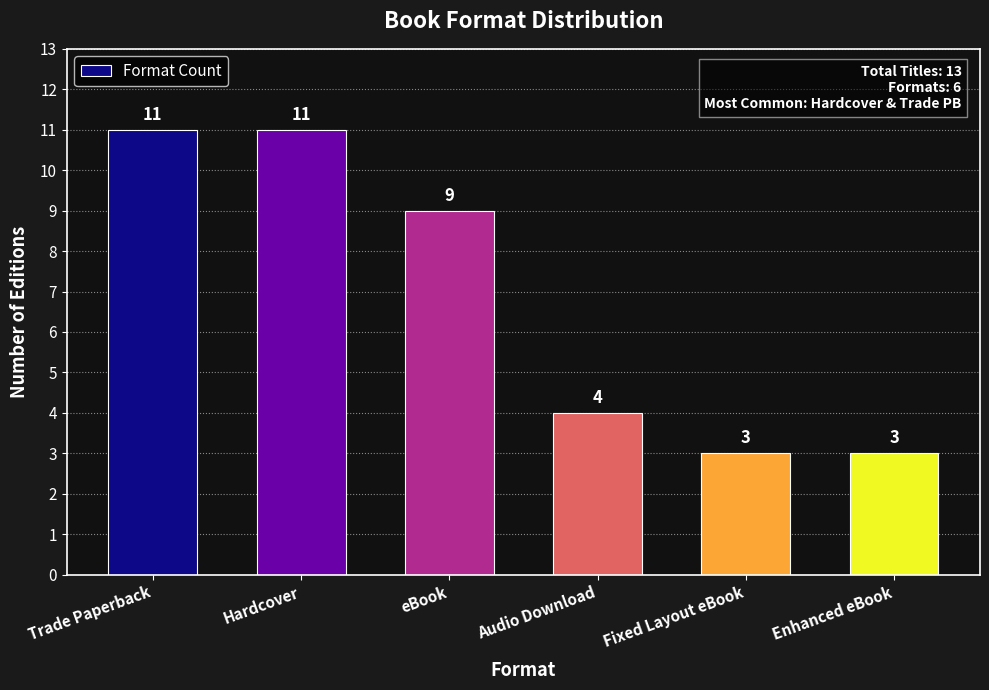

Which has a higher value, Audio Download or Trade Paperback?

Trade Paperback